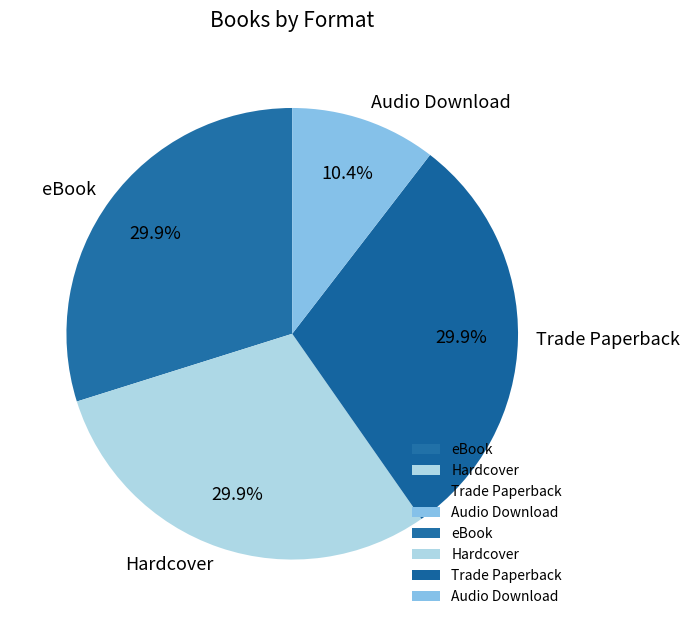

To the nearest percent, what is the average slice percentage?

25%